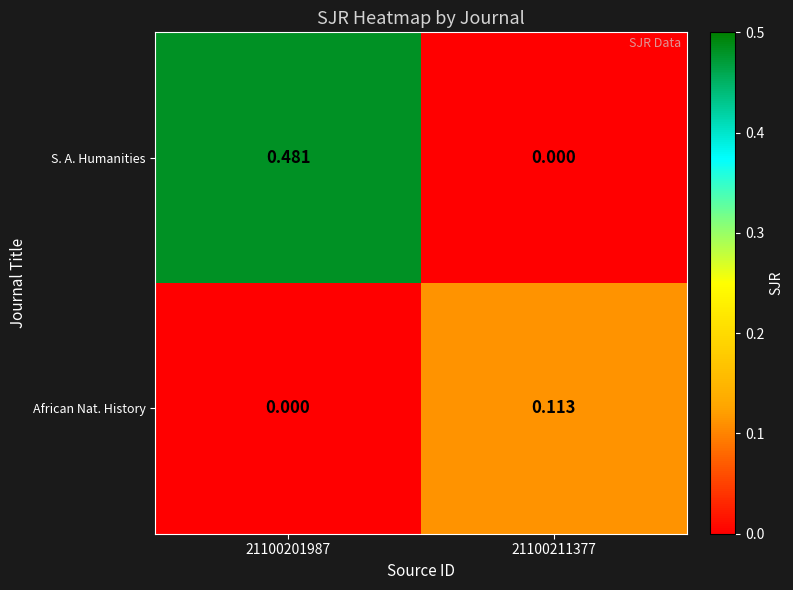

List the series in order of their overall mean, highest first.

S. A. Humanities, African Nat. History